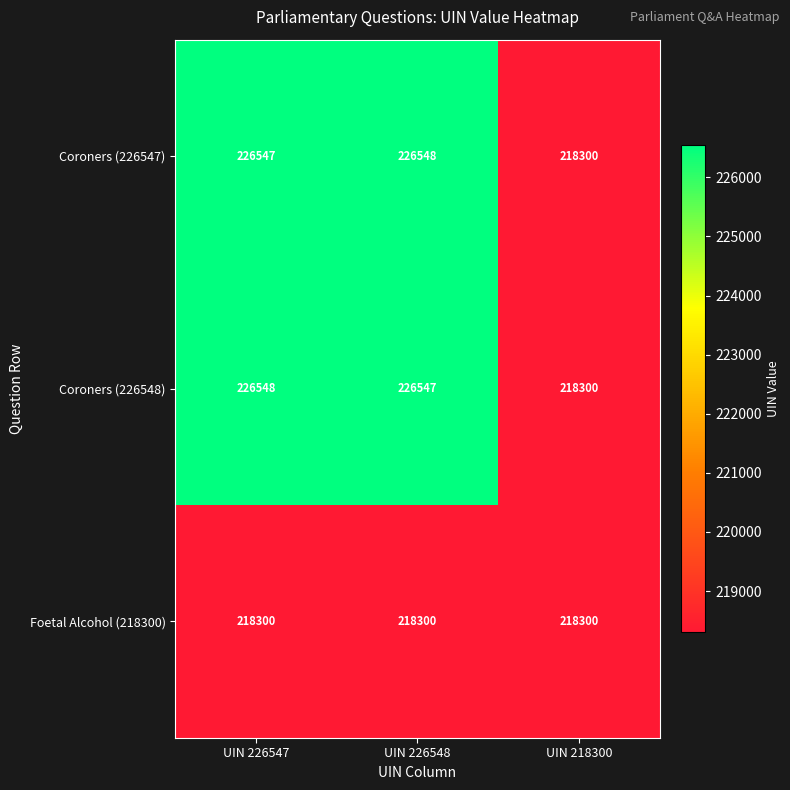

List the labels in order of Coroners (226547) value, largest first.

UIN 226548, UIN 226547, UIN 218300